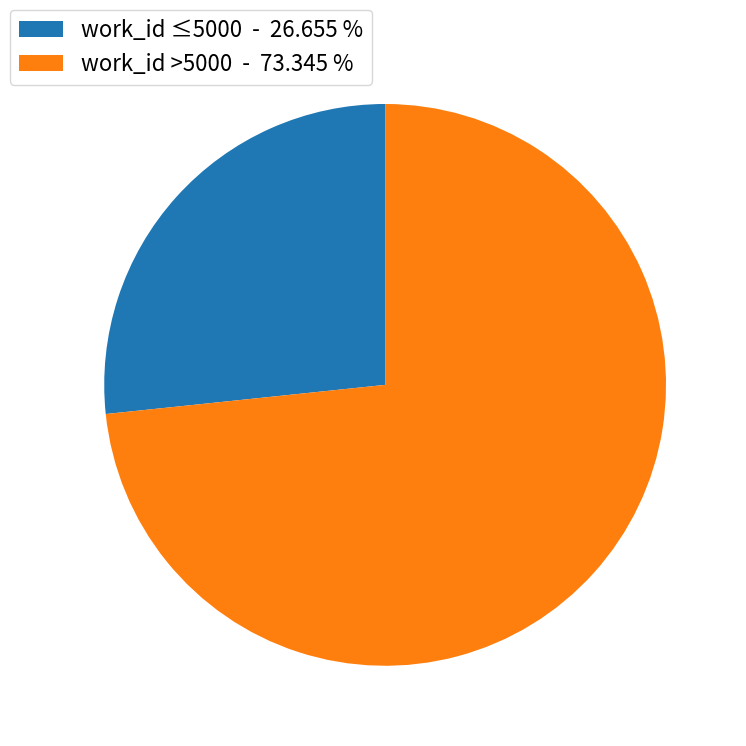

Do work_id ≤5000 - 26.655 % and work_id >5000 - 73.345 % together represent more than half of the pie?

Yes